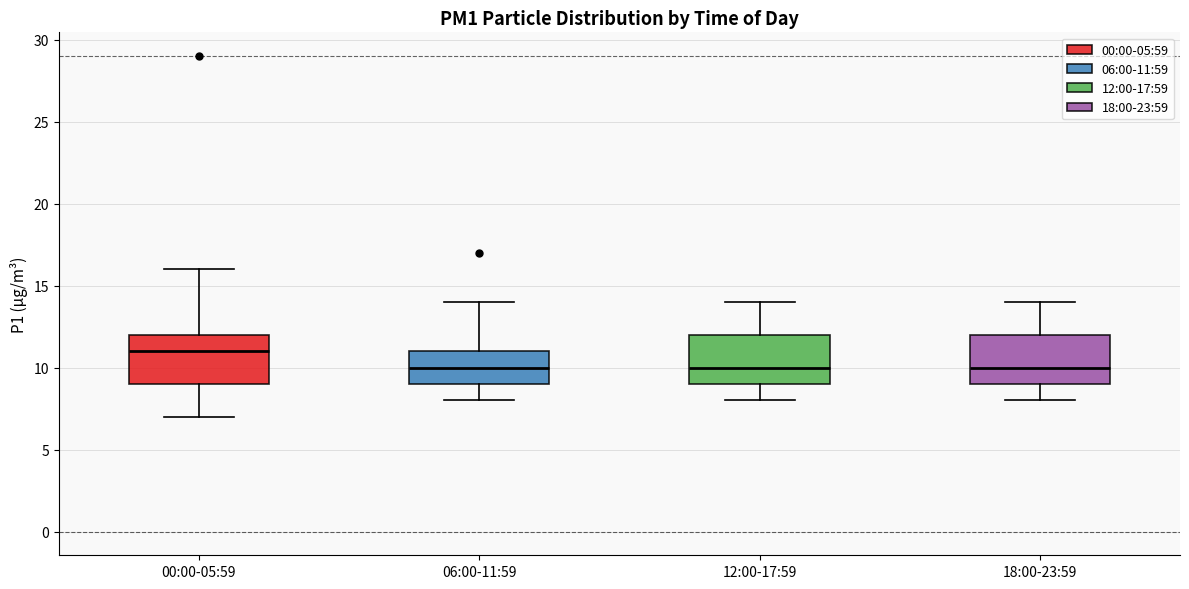

Where does the upper whisker of the box for 18:00-23:59 end on the y-axis? The values are not printed on the chart, so give them approximately, as read against the axis.

14